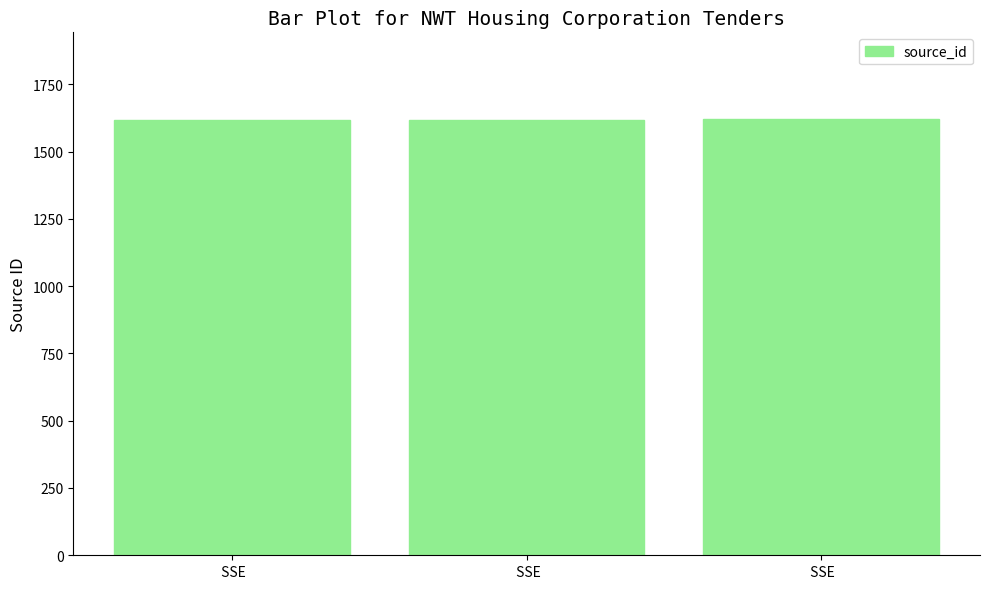

Reading left to right, list all the values displayed in this chart.

1616	1618	1619